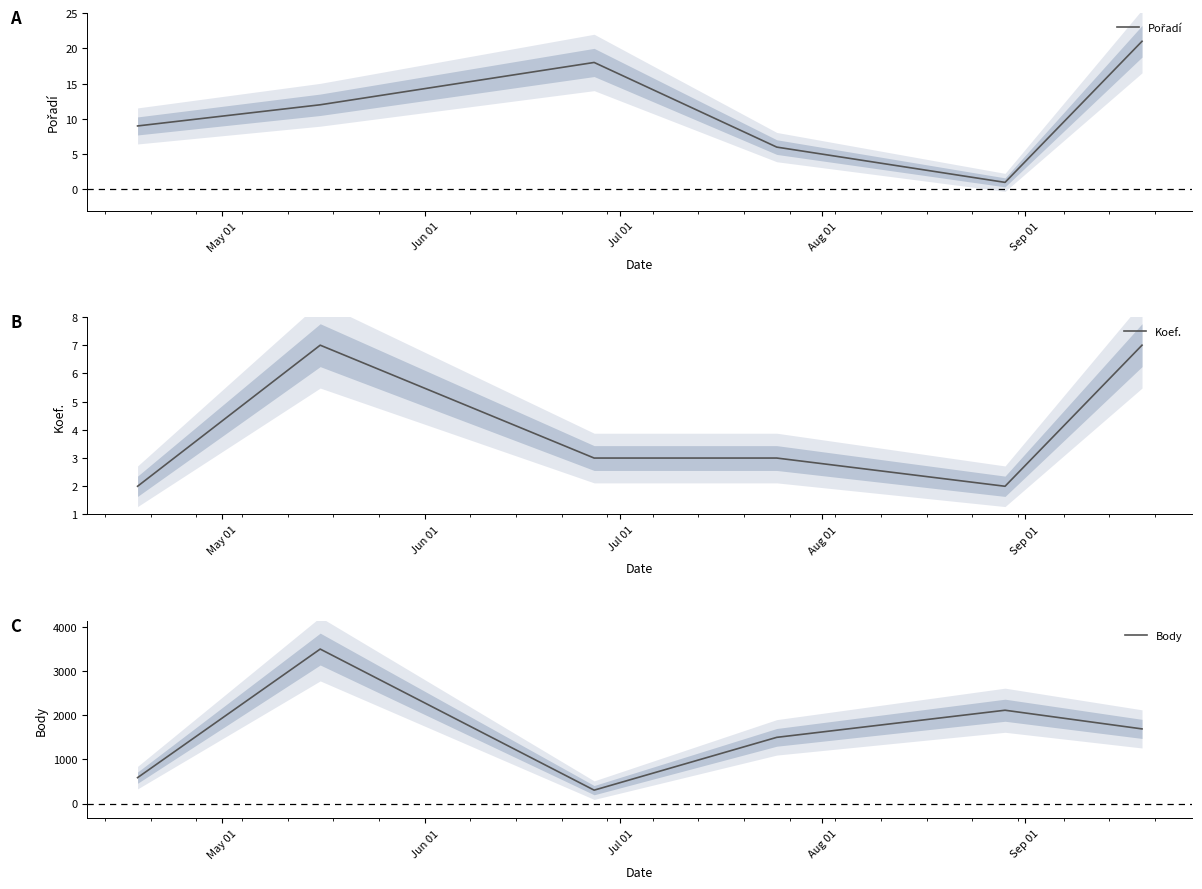

What is the highest value of the Koef. series?

7